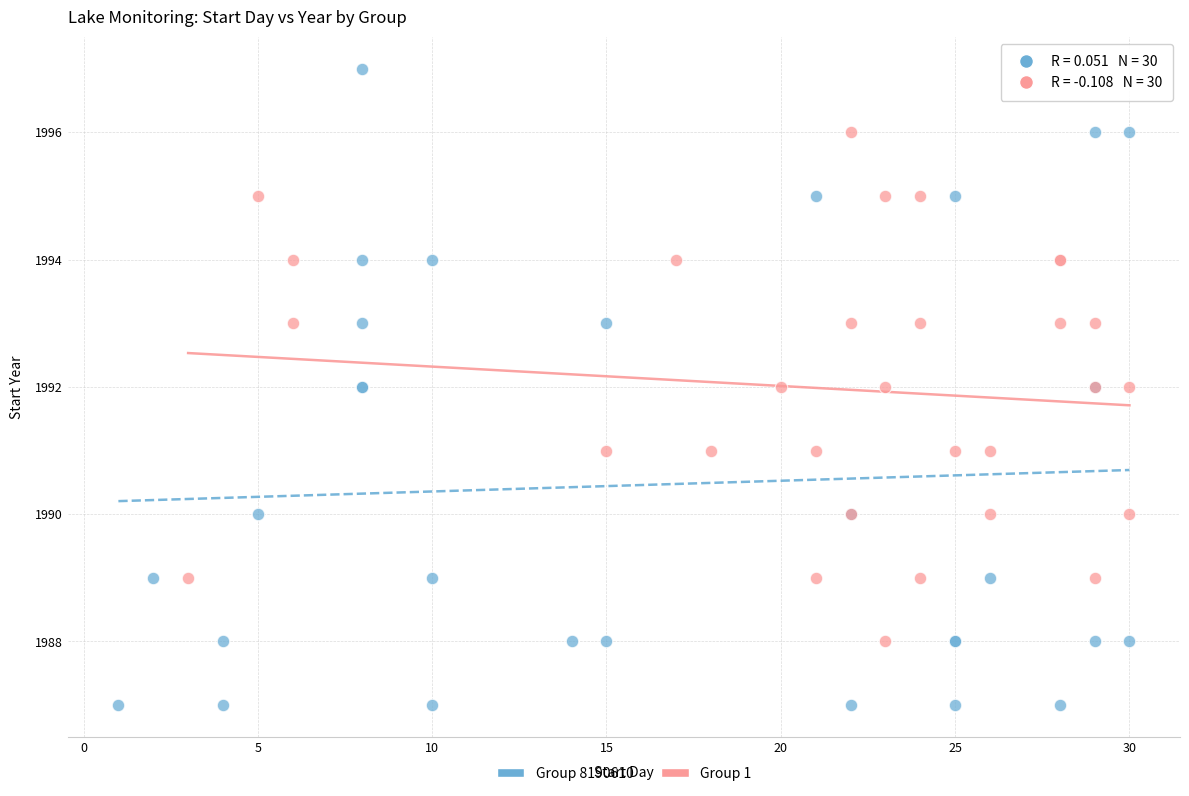

Which series reaches the minimum Y coordinate?

Group 8190610